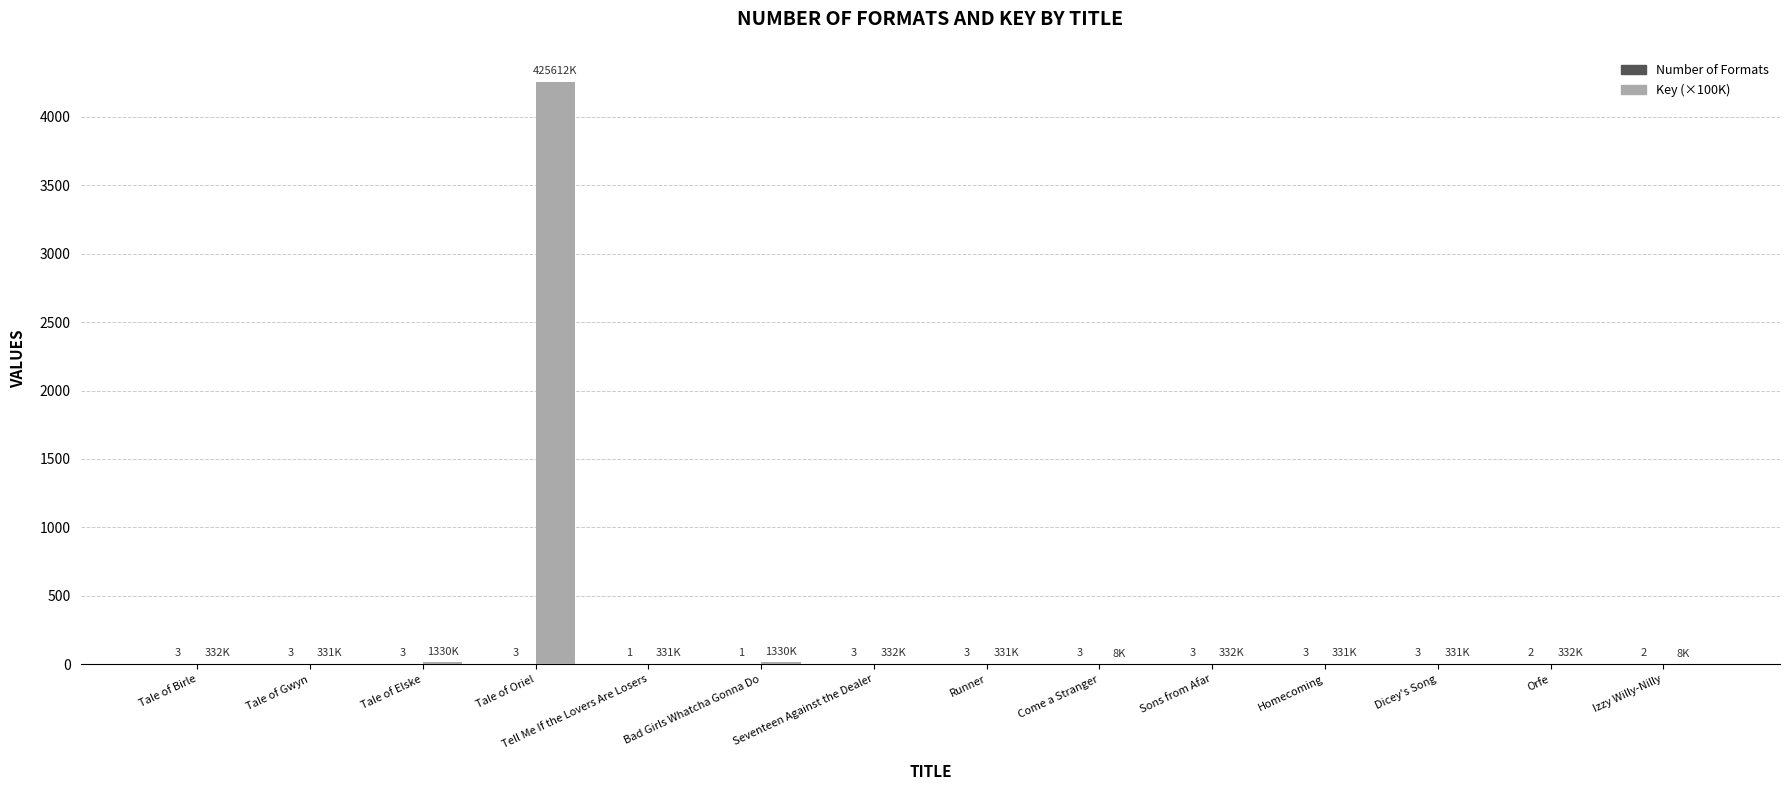

Which series has the largest total across all categories?

Key (×100K)